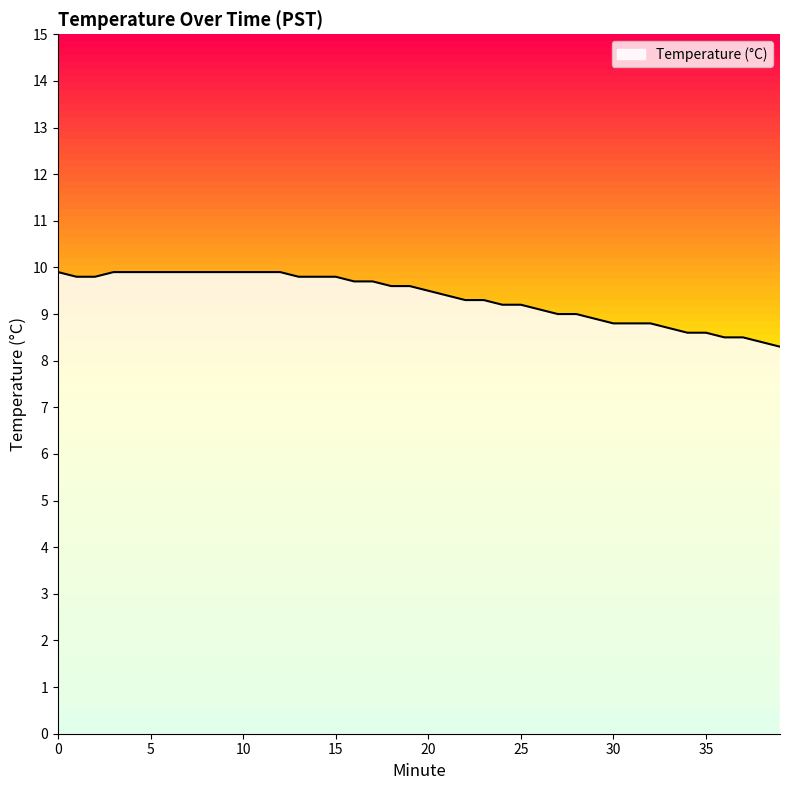

What is the change in value from 11 to 31?

-1.1